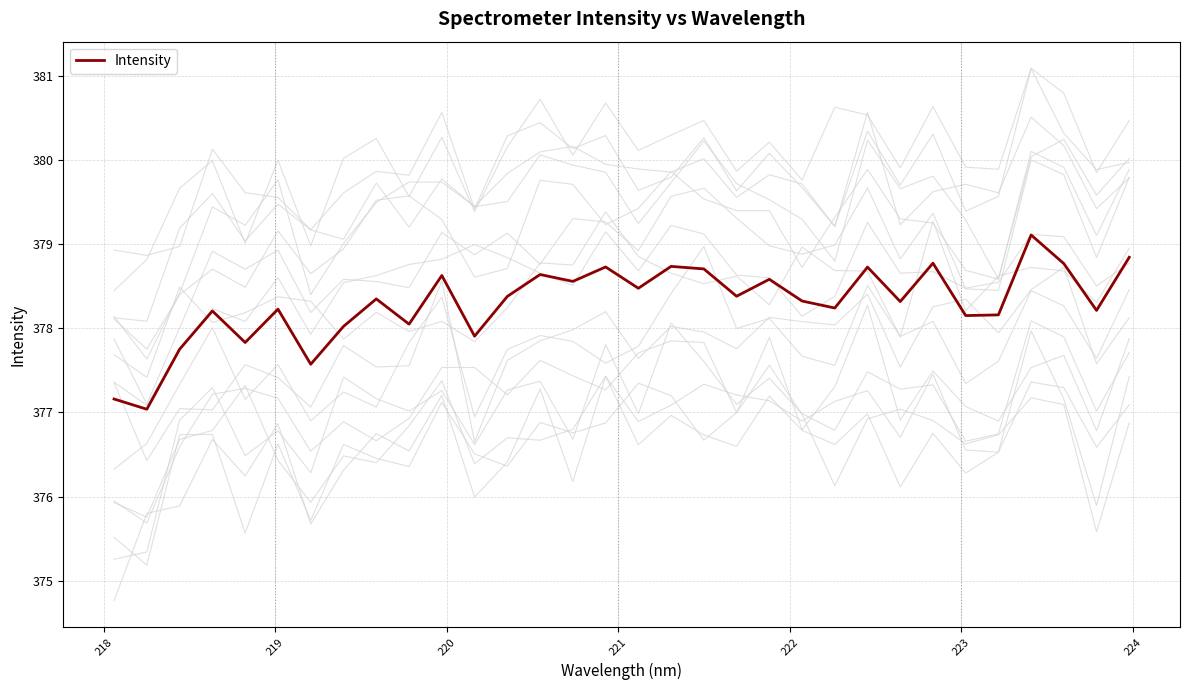

Reading left to right, what are all the values shown in this chart?

377.2	377.0	377.8	378.2	377.8	378.2	377.6	378.0	378.4	378.1	378.6	377.9	378.4	378.6	378.6	378.7	378.5	378.7	378.7	378.4	378.6	378.3	378.2	378.7	378.3	378.8	378.2	378.2	379.1	378.8	378.2	378.8